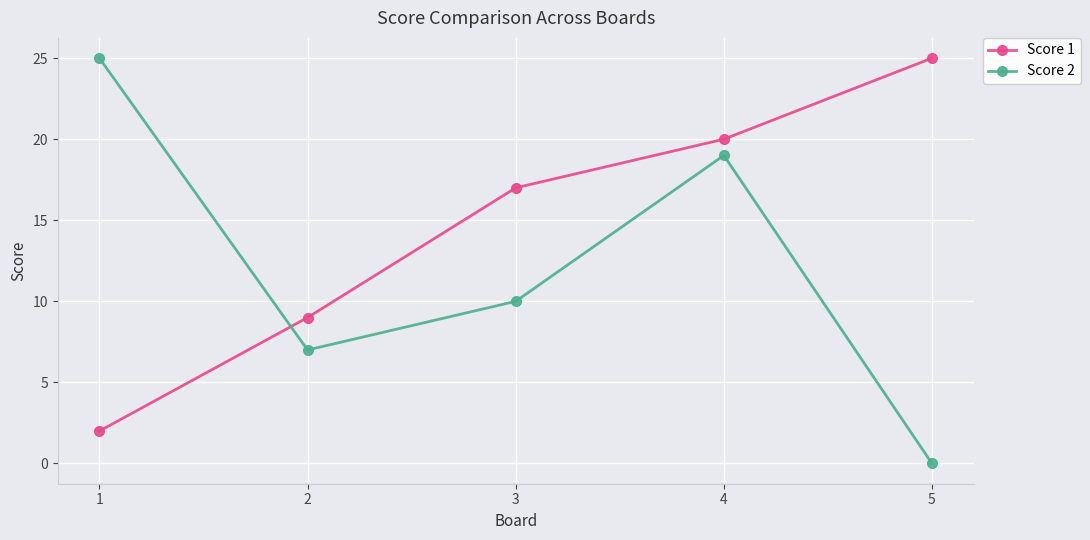

Which series has the widest spread of values?

Score 2